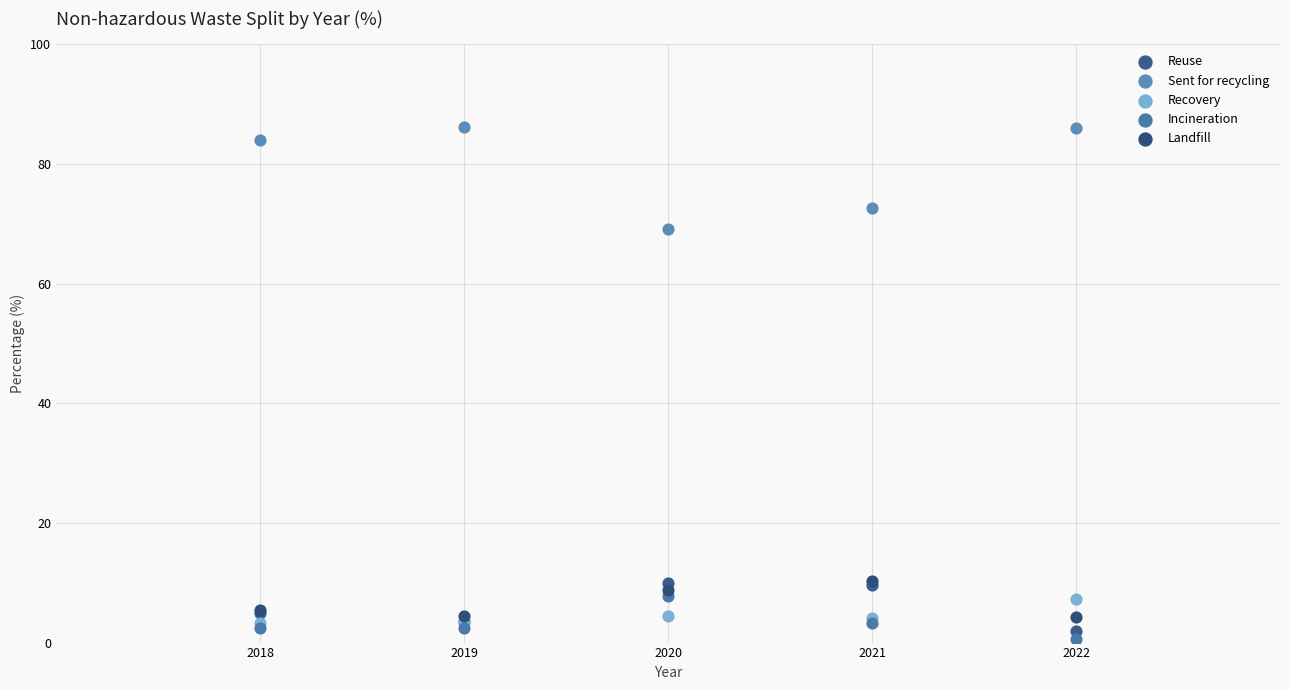

Across all series, what Y value is closest to 43?

69.1